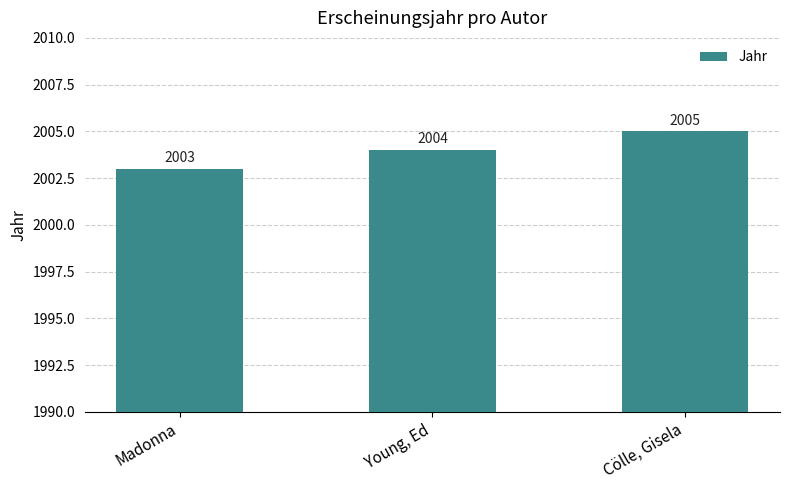

The value at Young, Ed is 2004. True or false?

True